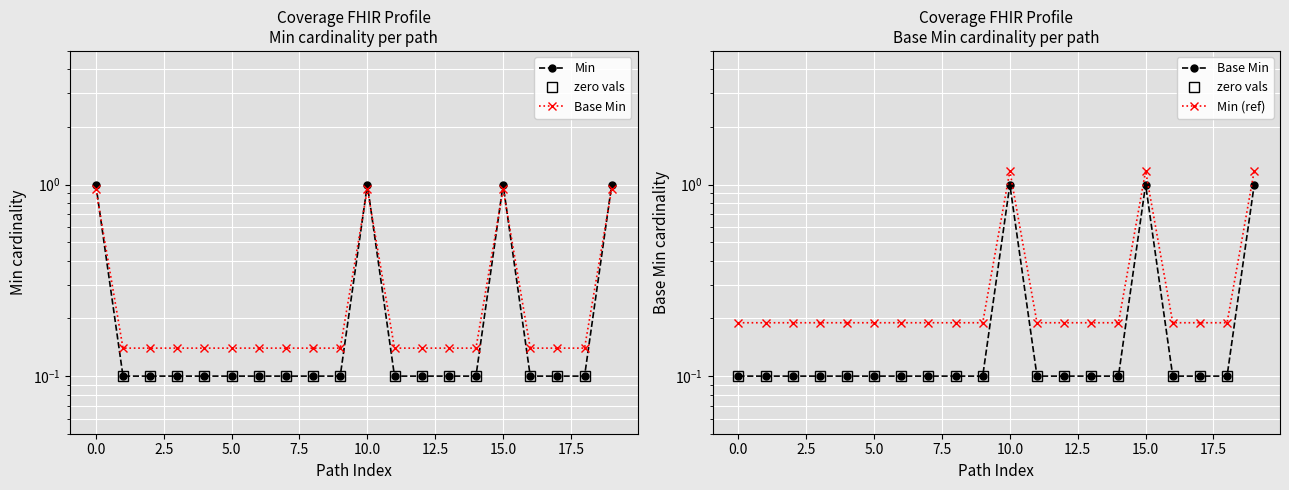

What is the average value of the Min series?

0.3